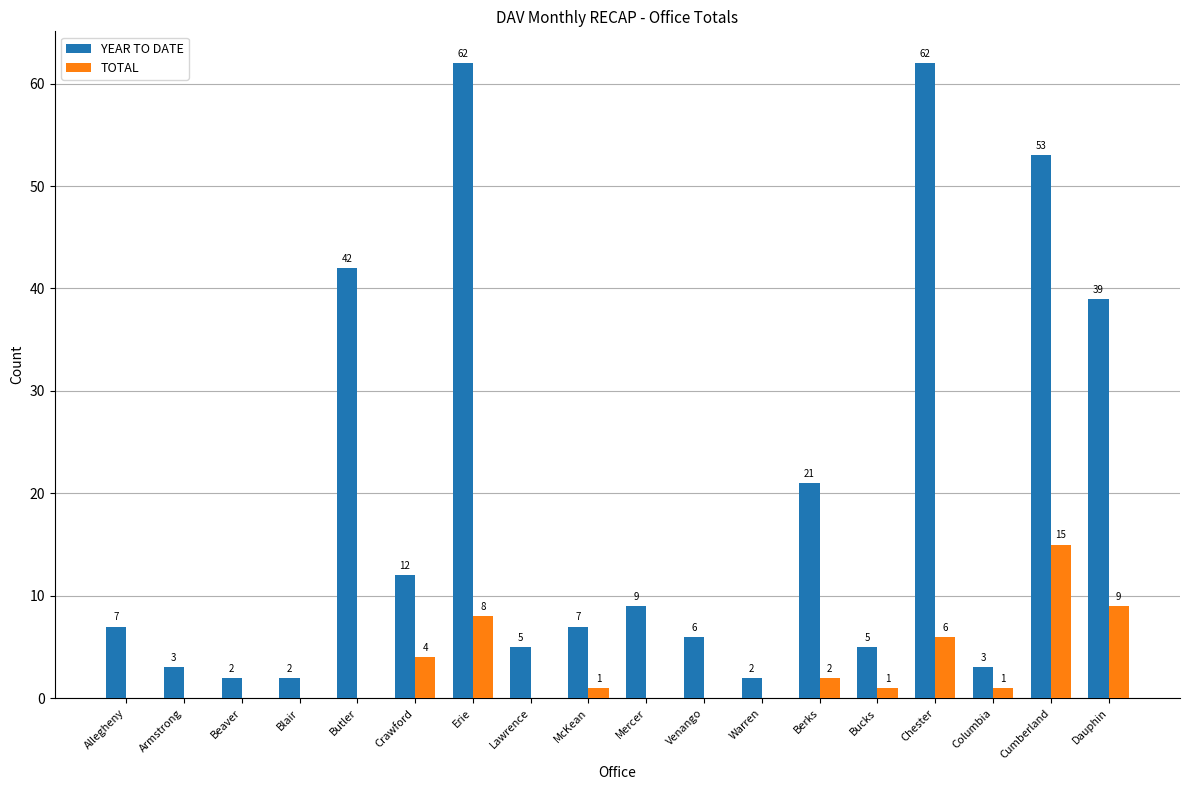

Does the chart contain stacked bars?

No